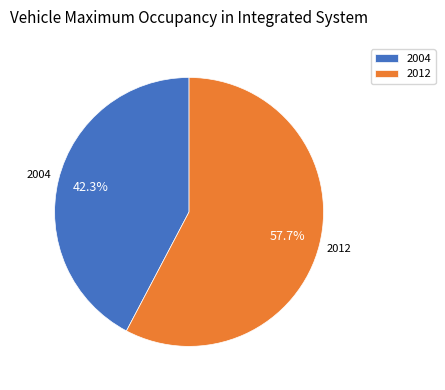

What percentage do 2012 and 2004 together represent?

100.0%